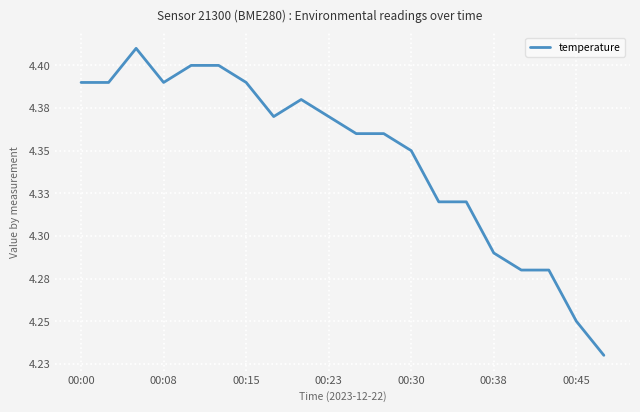

What is the minimum value shown in the chart?

4.2